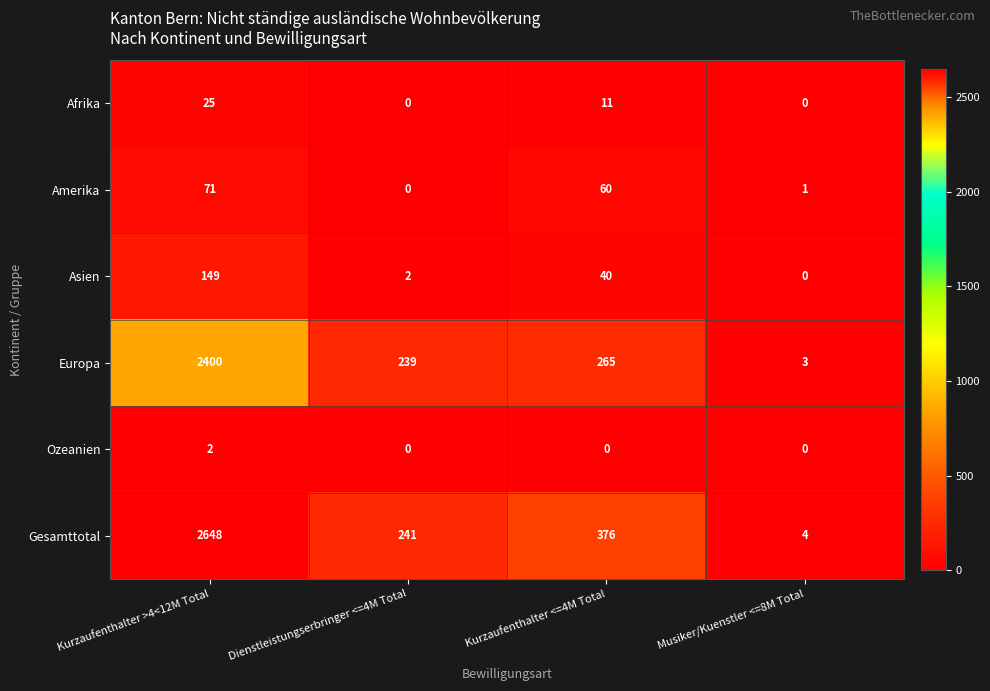

What is the average value of the Amerika series?

33